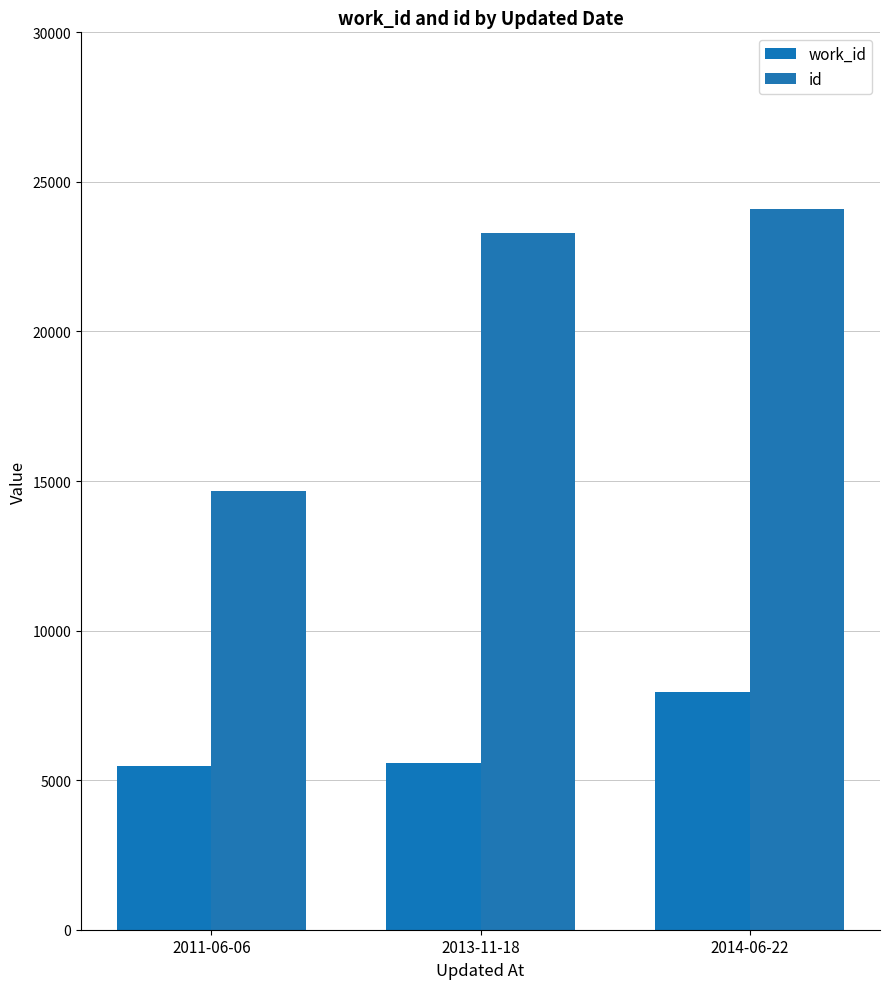

Rank the series by their average value, from highest to lowest.

id, work_id